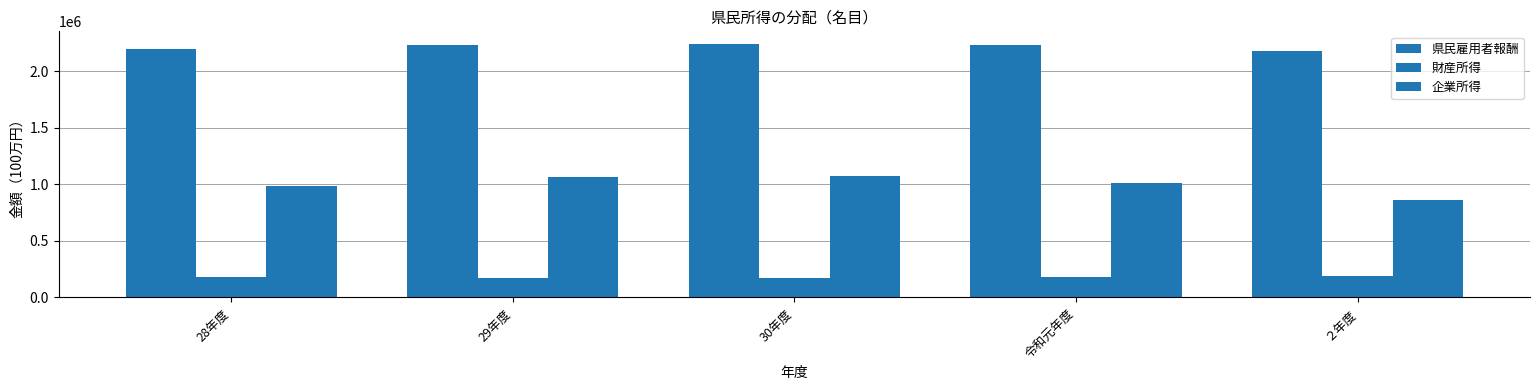

Reading right to left, what are all the values shown in this chart?

県民雇用者報酬: 2178228.1	2234886.8	2242738.6	2232159.7	2201782.4
財産所得: 185053.5	179287.8	173067.5	172470.6	175735.9
企業所得: 863946.3	1014583.5	1073405.0	1066827.6	989696.2